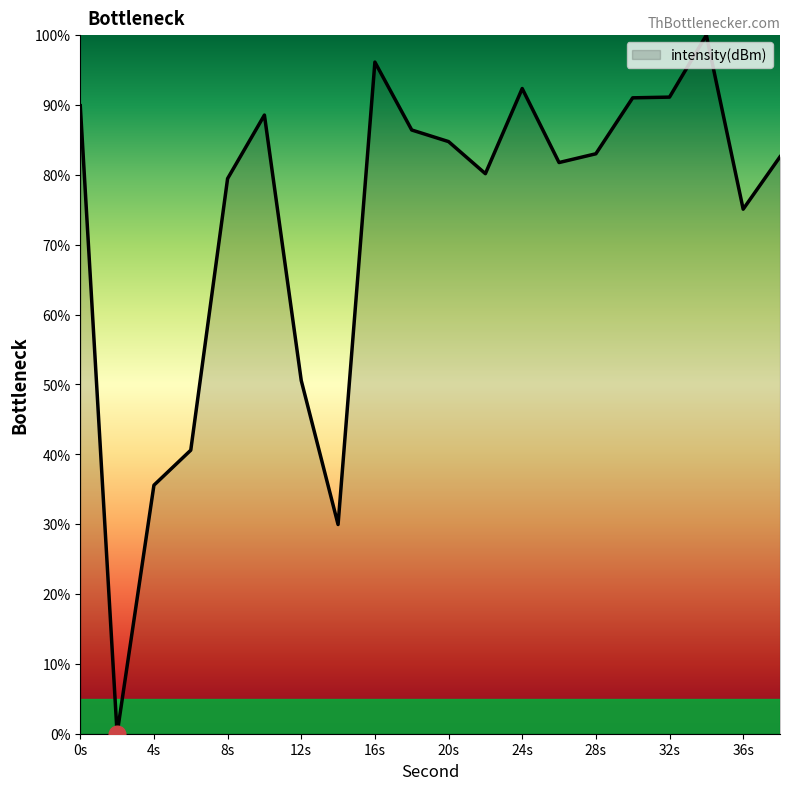

What is the difference between the maximum and minimum values?

100.0